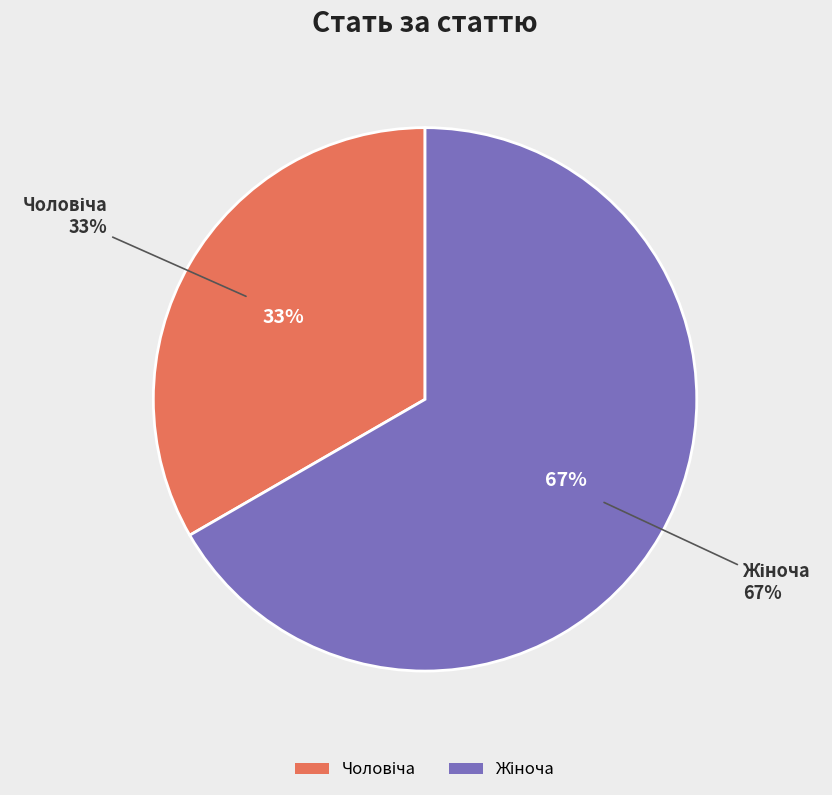

To the nearest percent, what is the combined percentage of Жіноча and Чоловіча?

100%